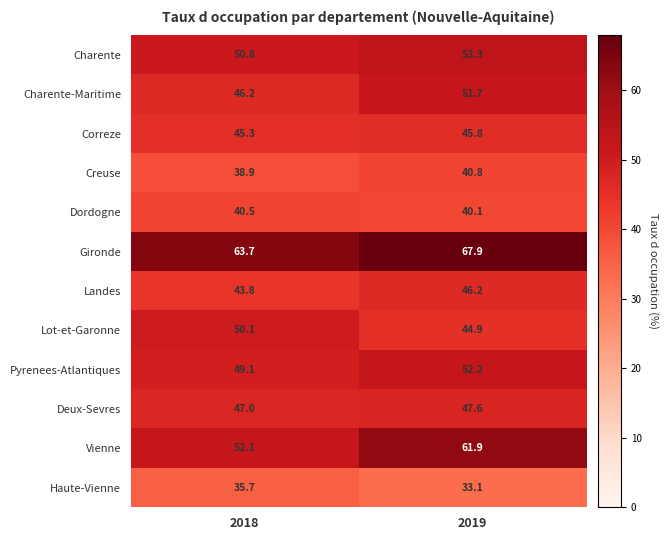

List the series in order of their peak value, lowest first.

Haute-Vienne, Dordogne, Creuse, Correze, Landes, Deux-Sevres, Lot-et-Garonne, Charente-Maritime, Pyrenees-Atlantiques, Charente, Vienne, Gironde